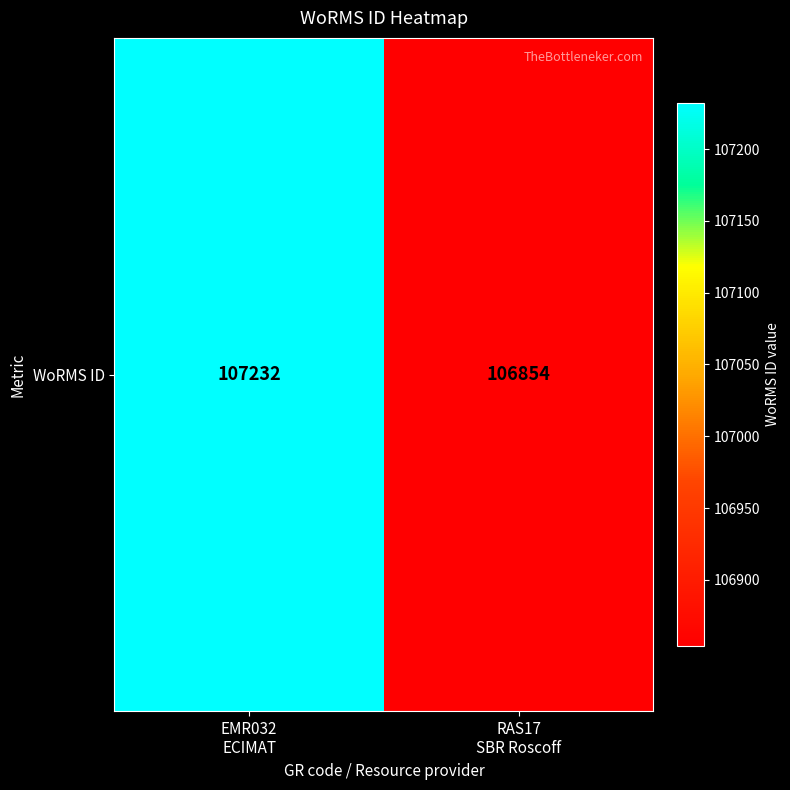

The value at RAS17
SBR Roscoff is 106854. True or false?

True